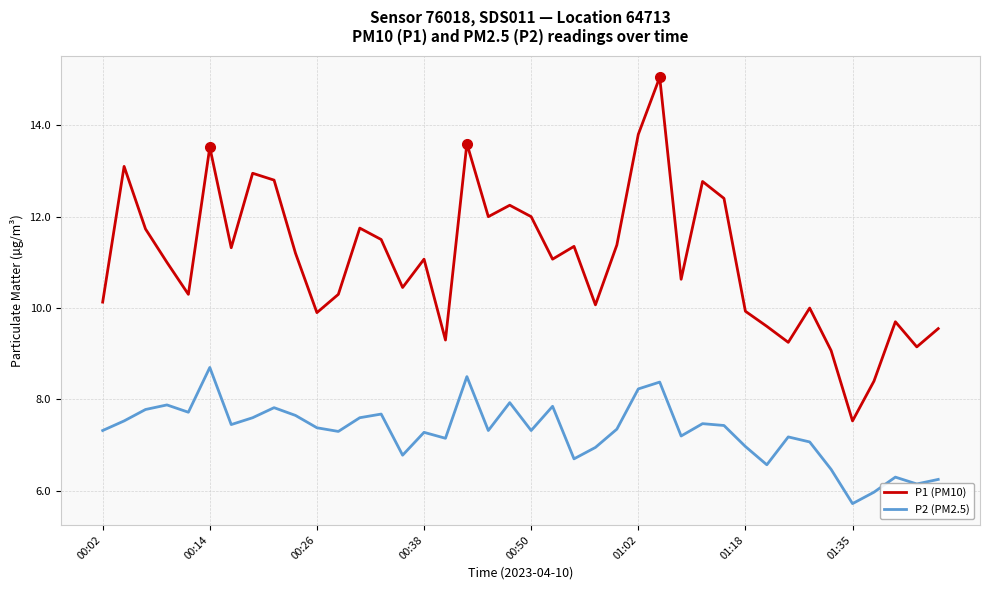

Which series has the largest total across all categories?

P1 (PM10)